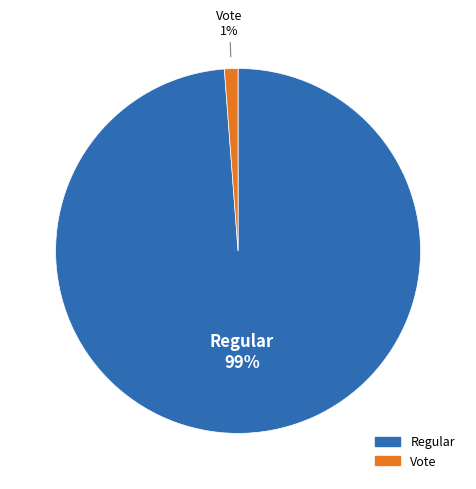

Rank the categories by value from lowest to highest.

Vote, Regular